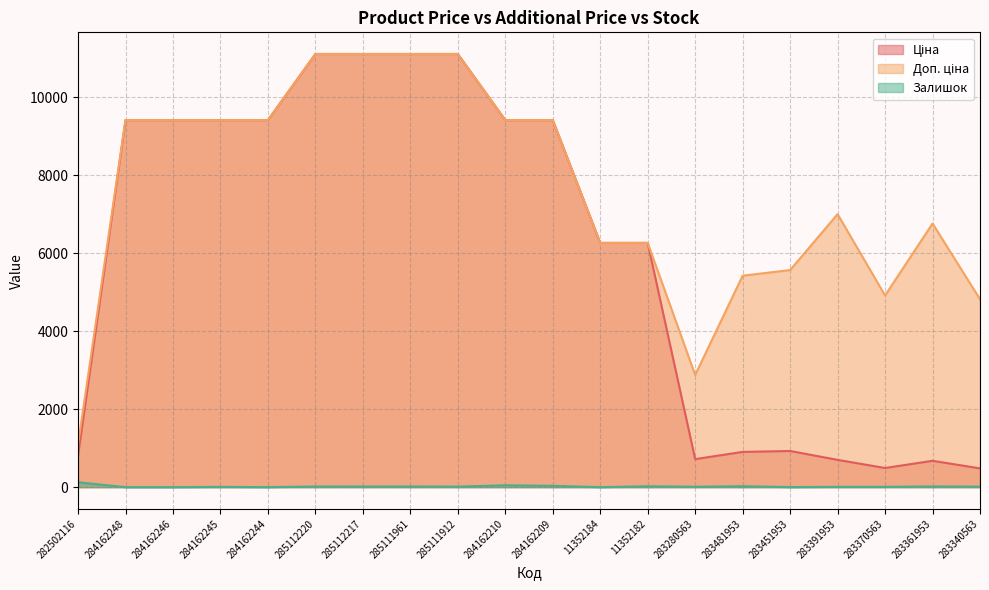

Count the number of categories in the chart.

20